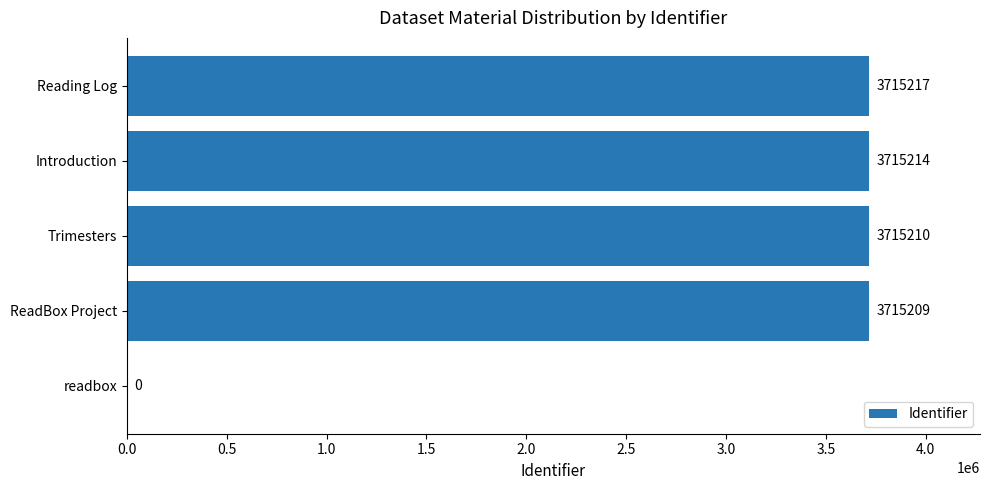

Reading bottom to top, list all the values displayed in this chart.

readbox=0	ReadBox Project=3715209	Trimesters=3715210	Introduction=3715214	Reading Log=3715217